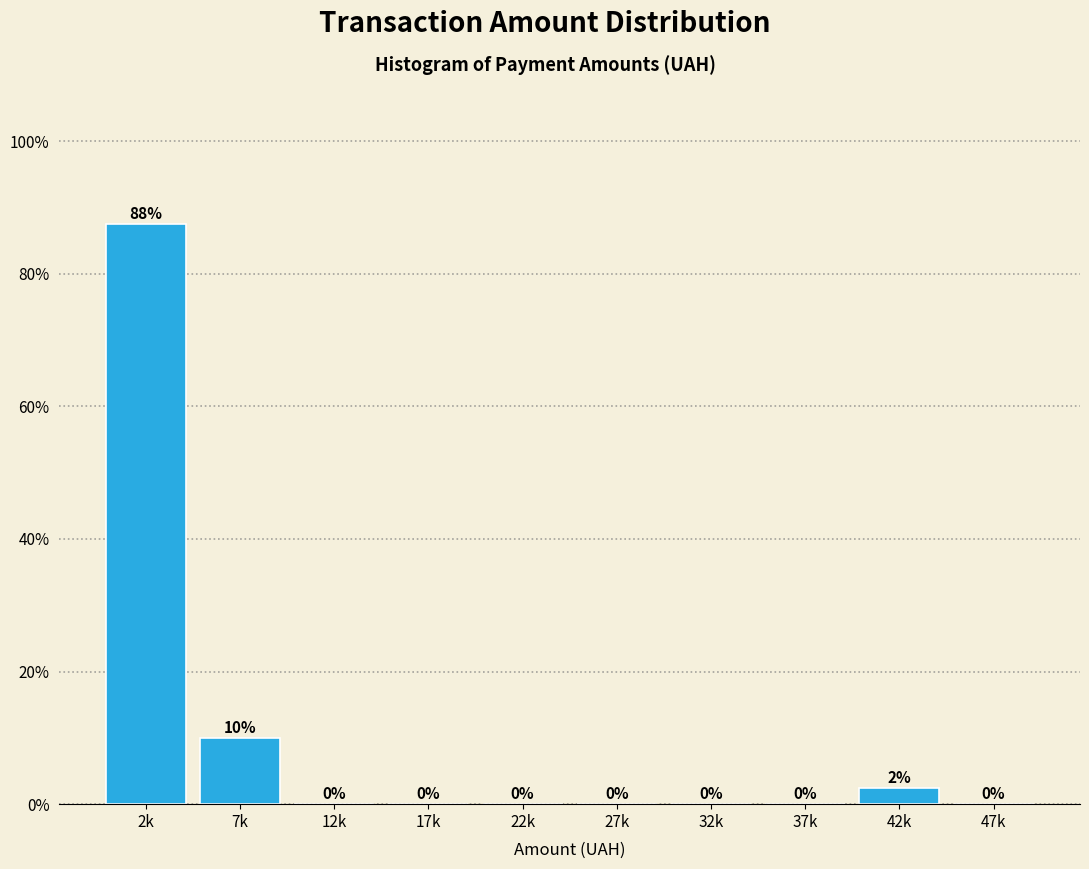

Where is the data nearest to the value 43?

7k